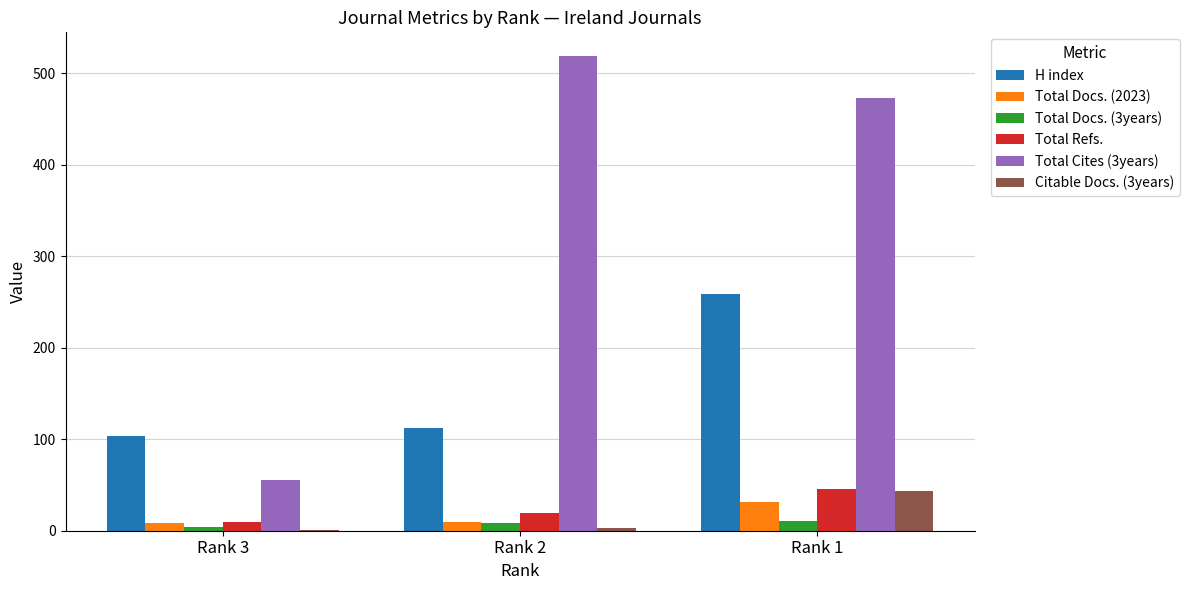

At which category does the chart reach its peak across all series?

Rank 2